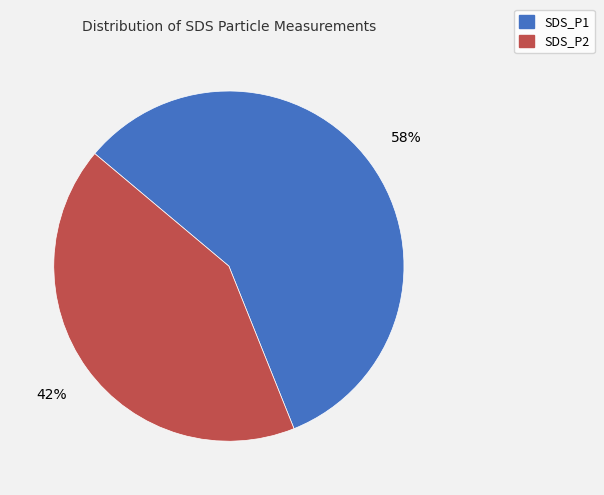

How many slices are in this pie chart?

2